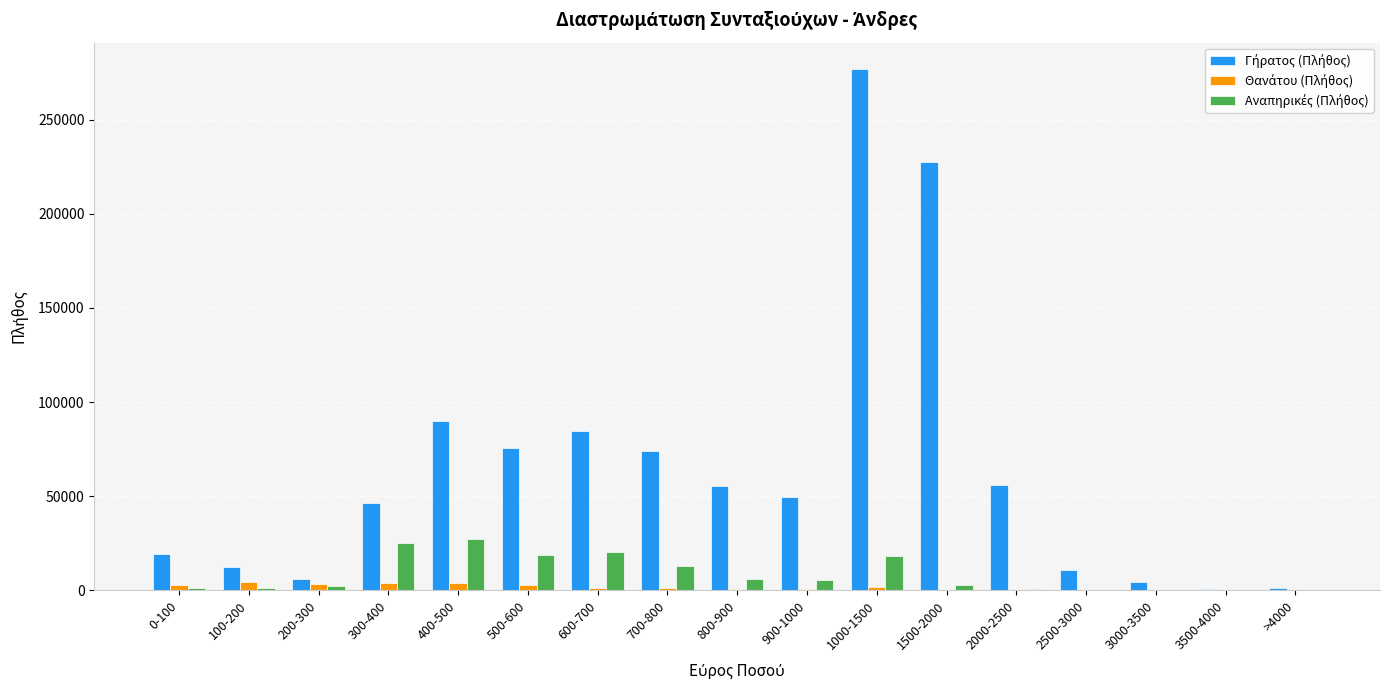

At which category is the sum across all series the highest?

1000-1500